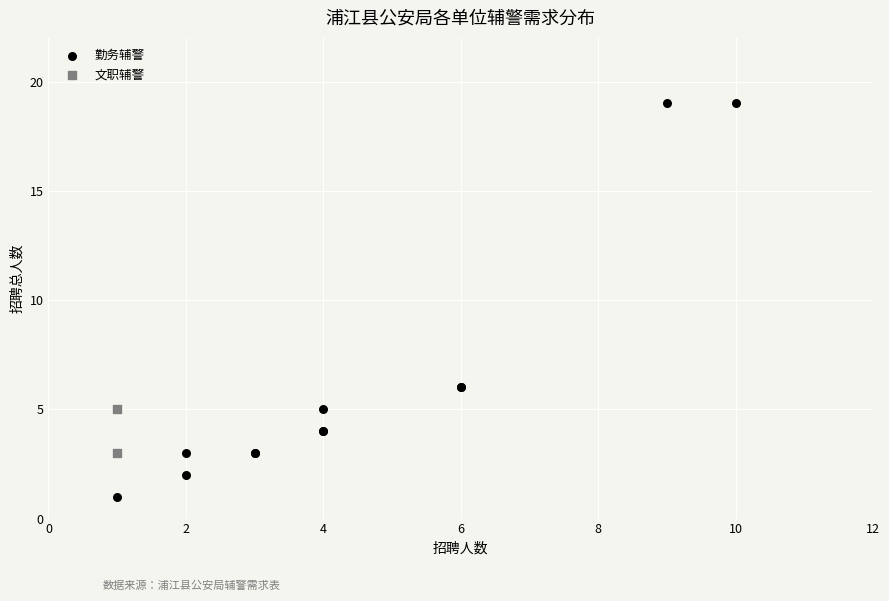

What are all the series names shown in the legend?

勤务辅警, 文职辅警